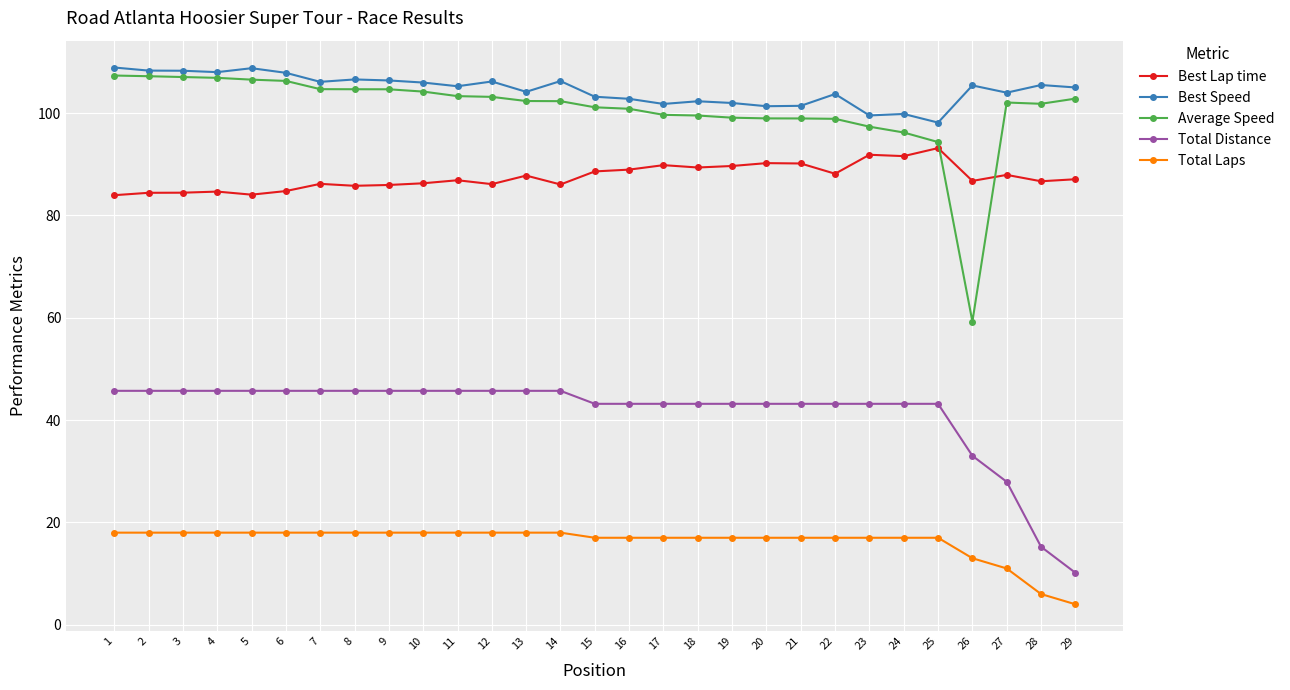

What is the value of the Best Lap time point at the 27th from the left?

87.9